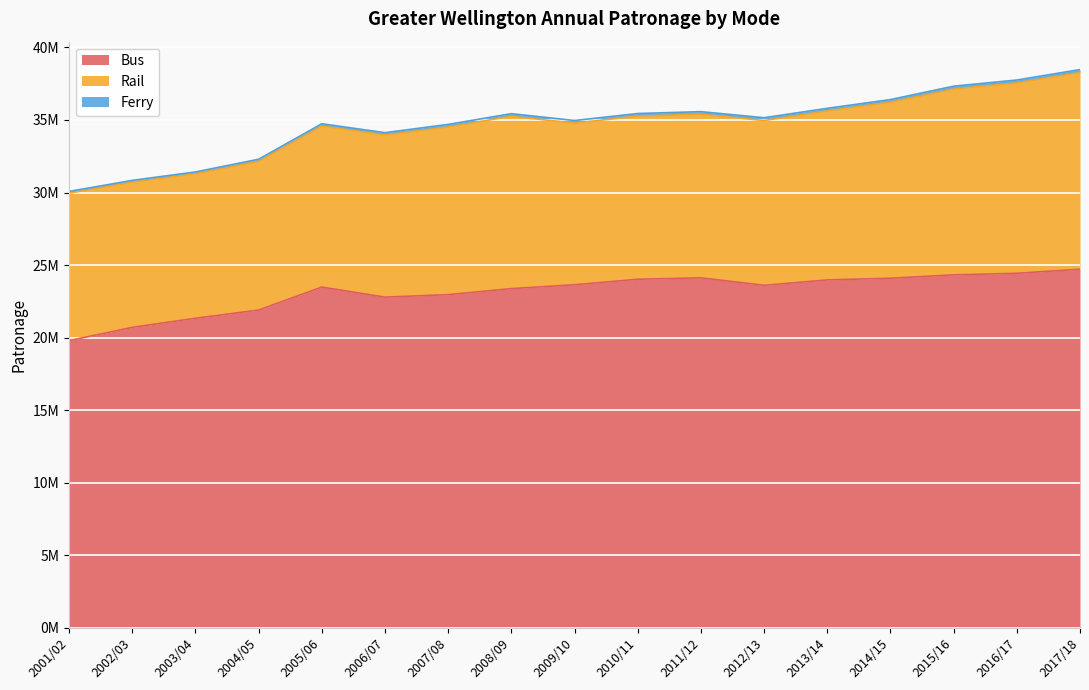

True or false: Ferry and Rail cross at least once.

False